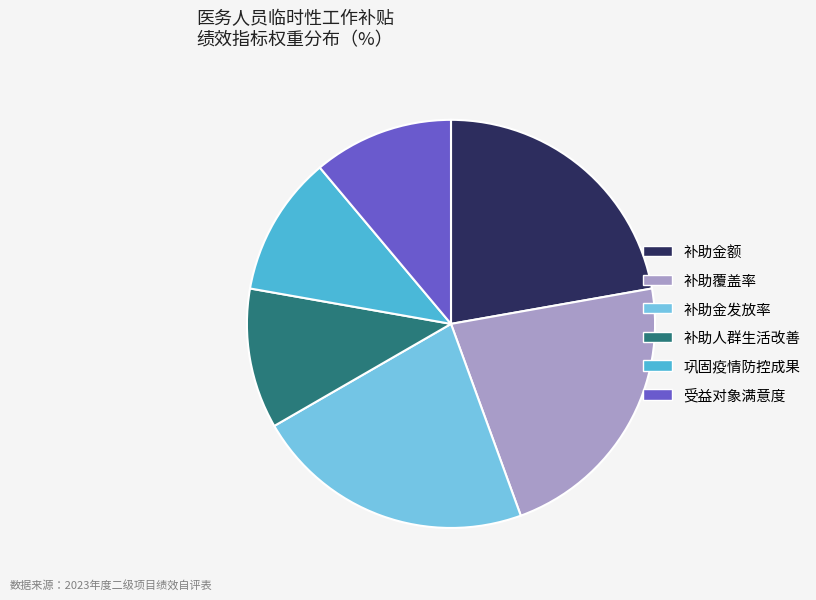

Is it true that 补助金额 is 16% of the pie?

False